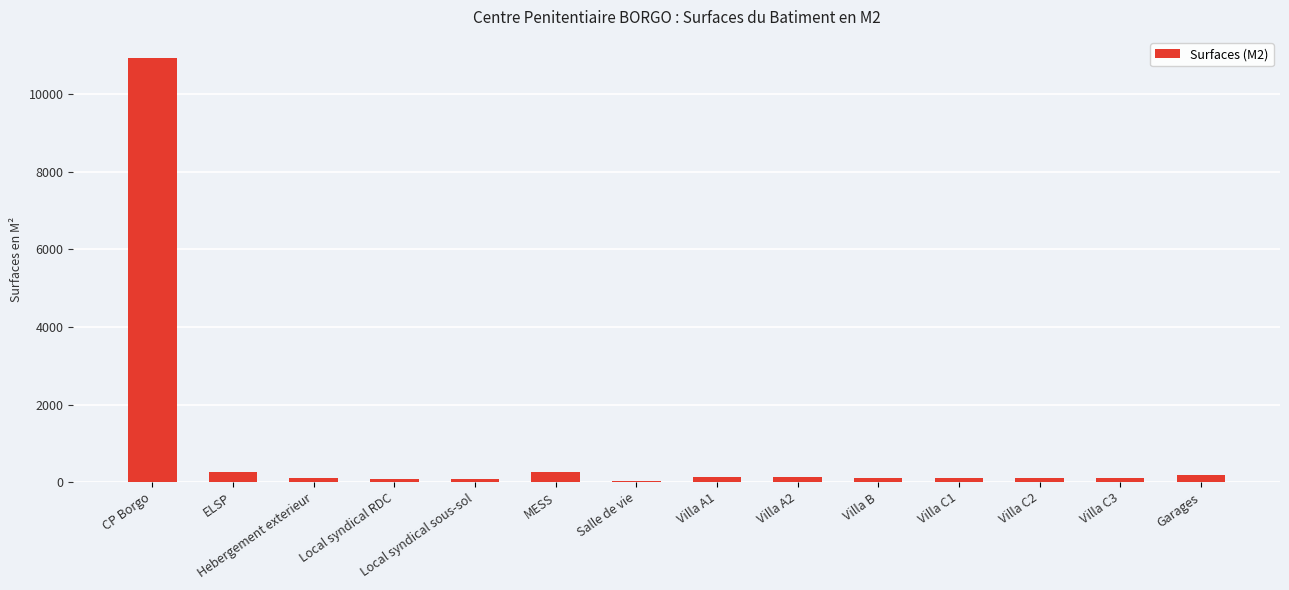

At which label is the value closest to 5487?

ELSP